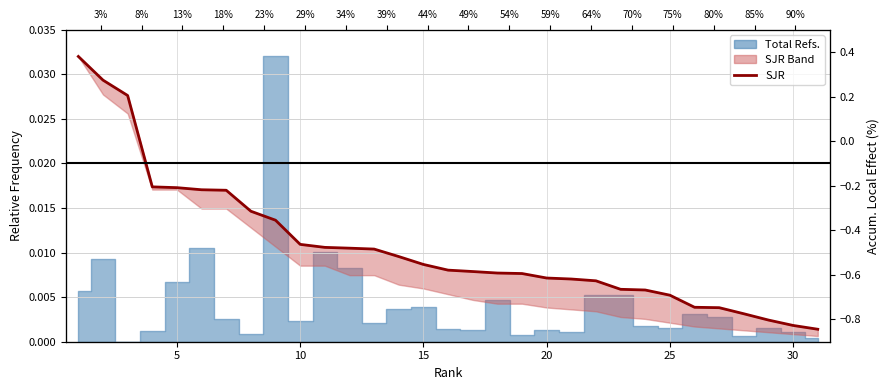

True or false: the data shows 0.0 at 13.

False